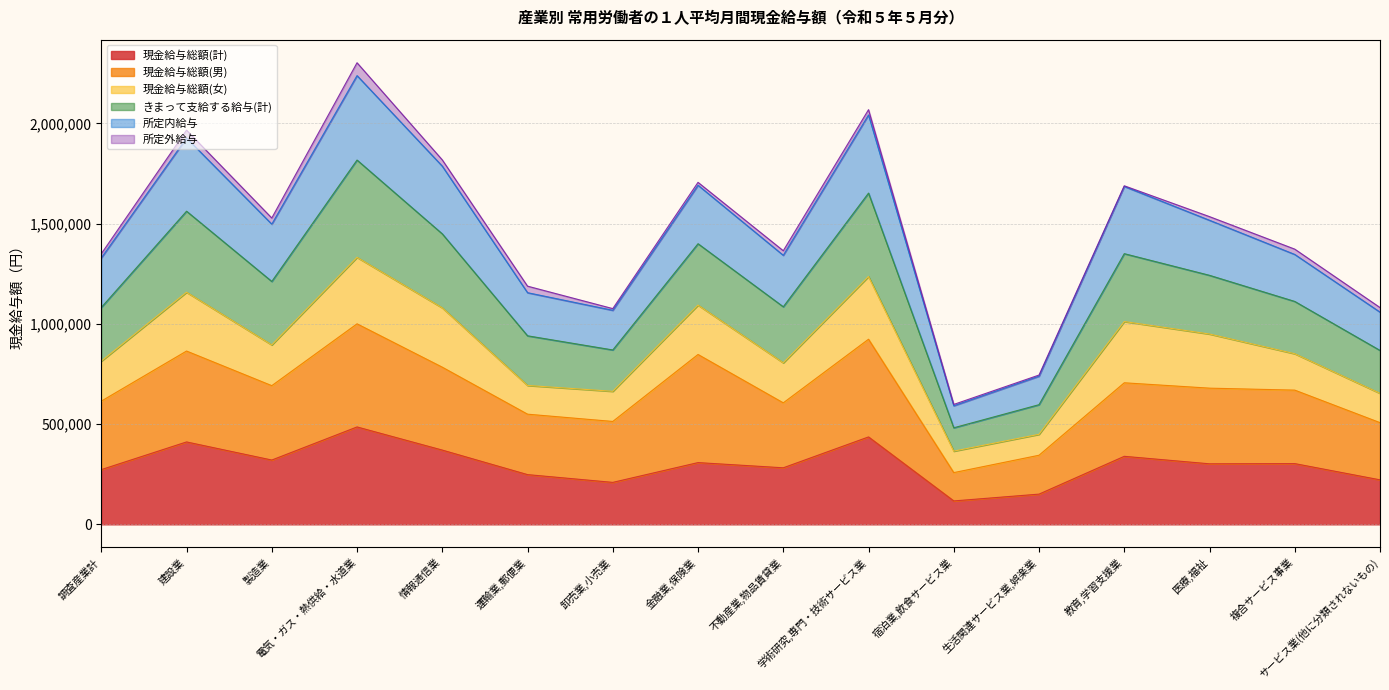

True or false: 所定内給与 and きまって支給する給与(計) intersect in this chart.

False